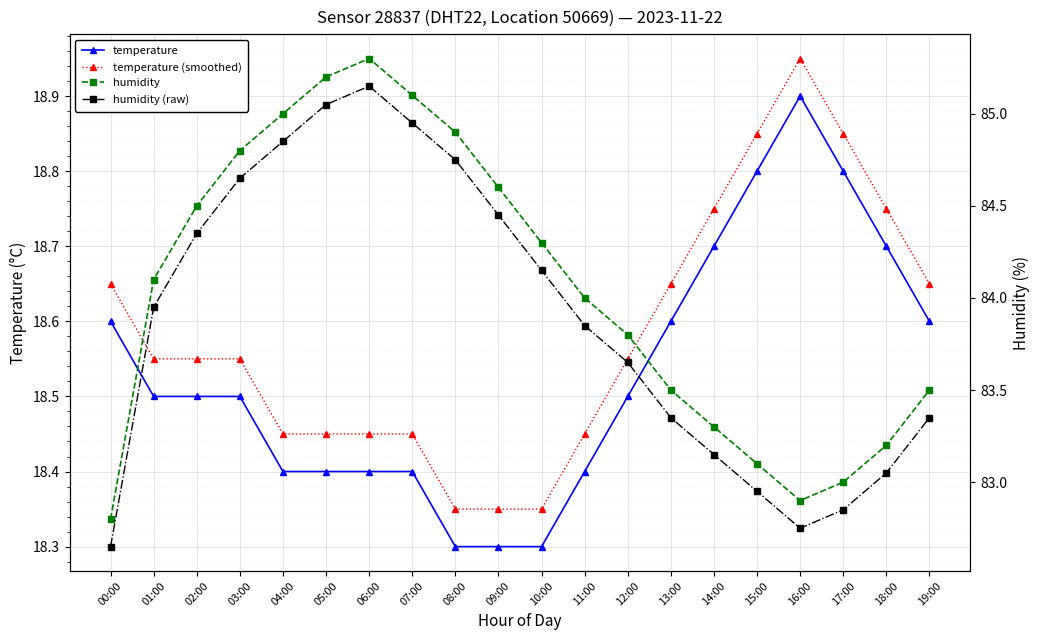

True or false: temperature and temperature (smoothed) intersect in this chart.

False